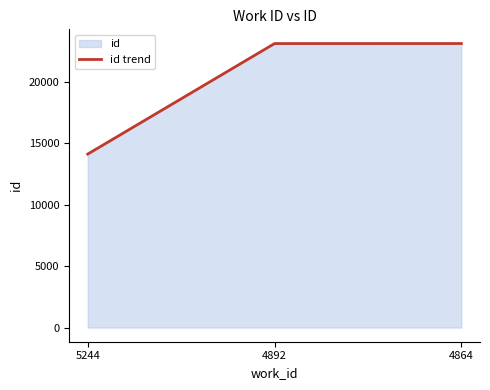

How many data points does each series have?

3